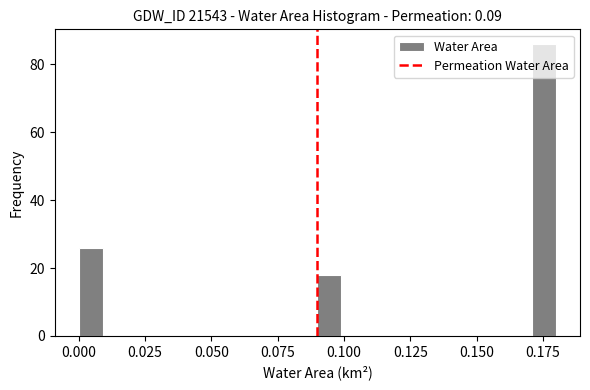

Read against the x-axis, roughly where is the centre of the tallest bar?

0.175